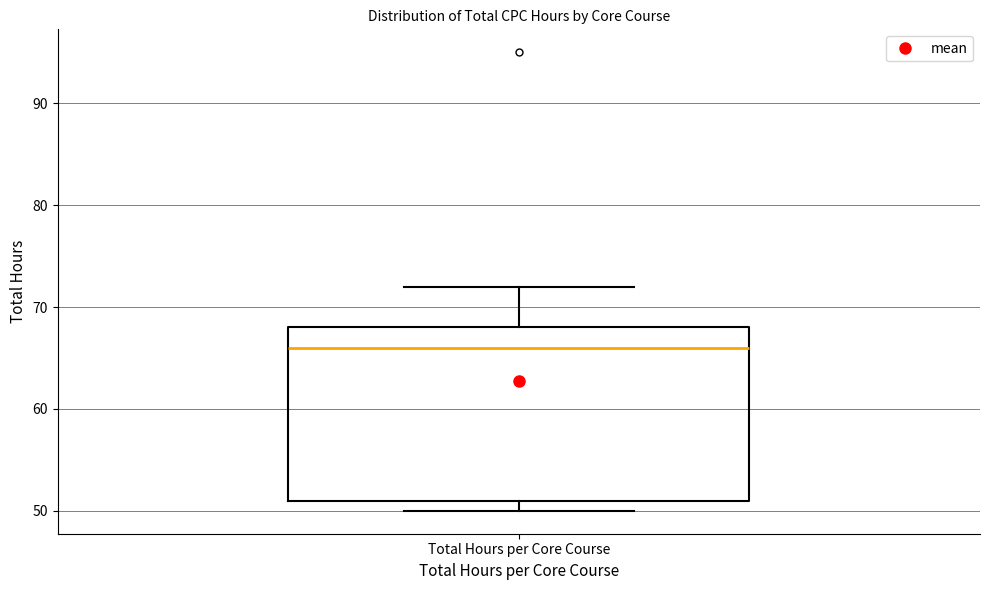

Where is the upper edge of the box for Total Hours per Core Course on the y-axis? The values are not printed on the chart, so give them approximately, as read against the axis.

68